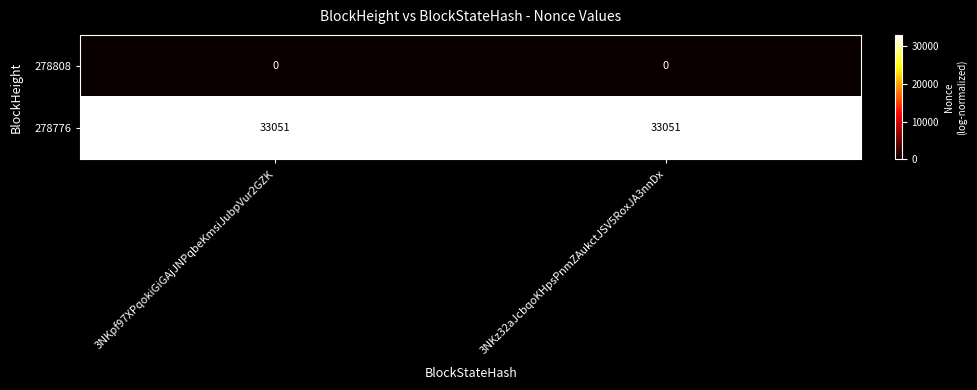

What is the difference between the highest and lowest values at 3NKpf97XPqokiGiGAjJNPqbeKmsiJubpVur2GZK?

33051